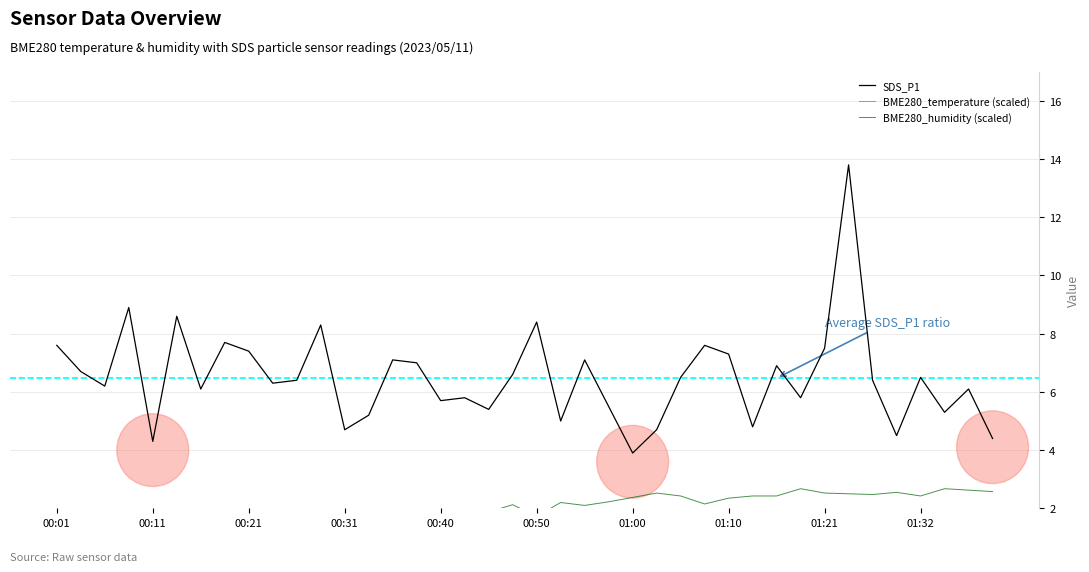

What is the maximum value for BME280_temperature (scaled)?

1.5